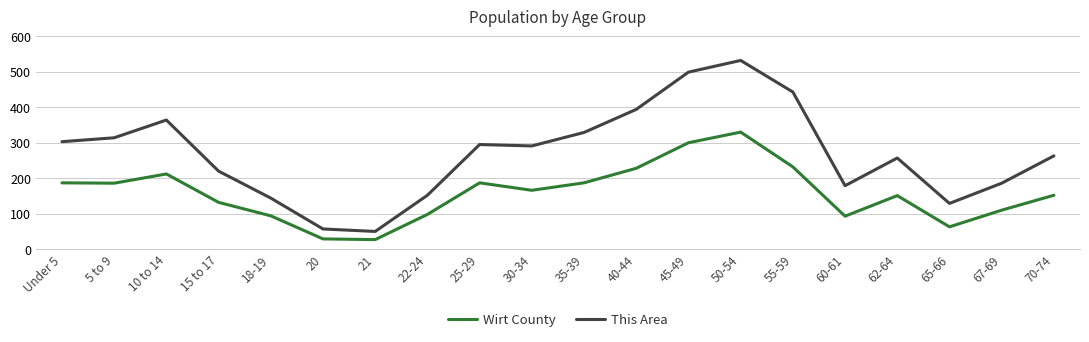

Is it true that This Area equals 67 at 25-29?

False